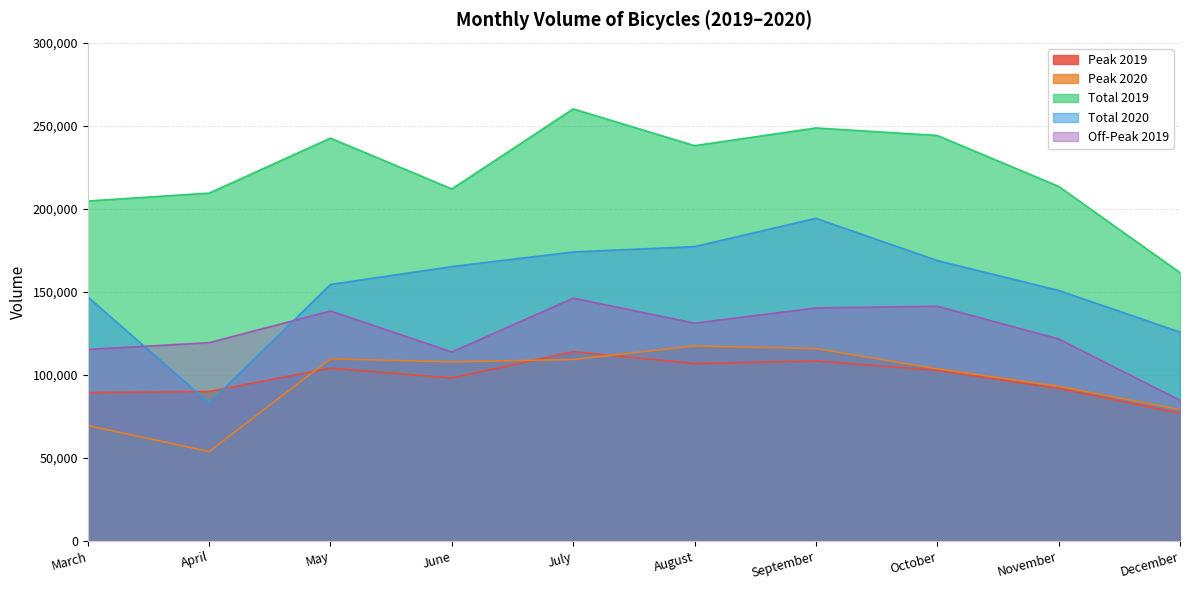

How many data points does each series have?

10